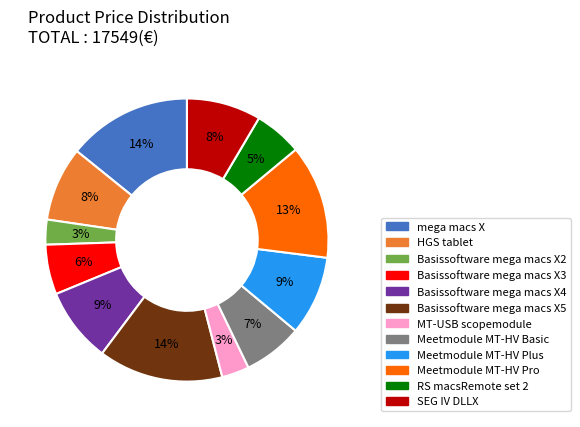

Combined, do Meetmodule MT-HV Plus and Basissoftware mega macs X4 account for over 50%?

No